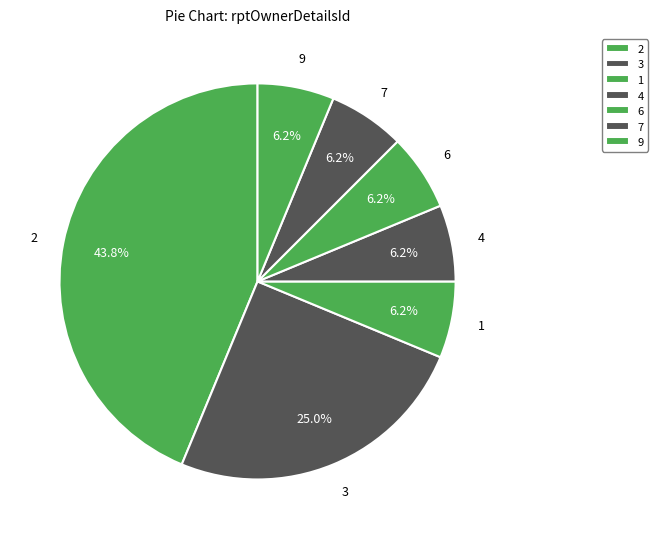

Between 3 and 7, which is larger?

3